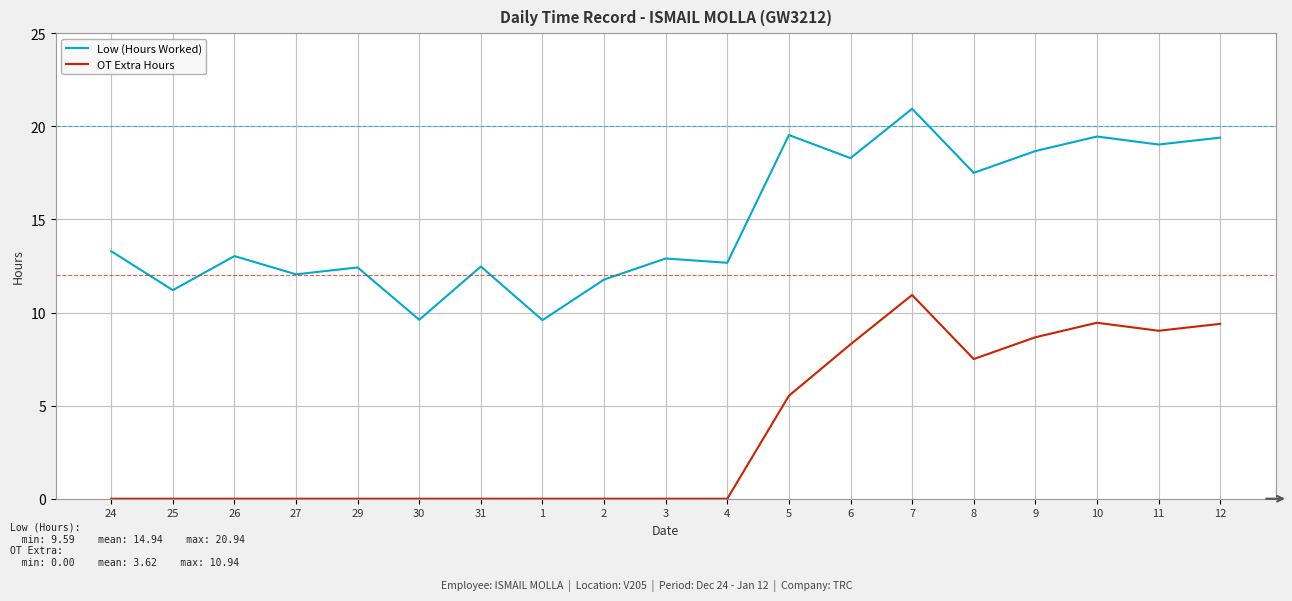

Which series has the largest total across all categories?

Low (Hours Worked)